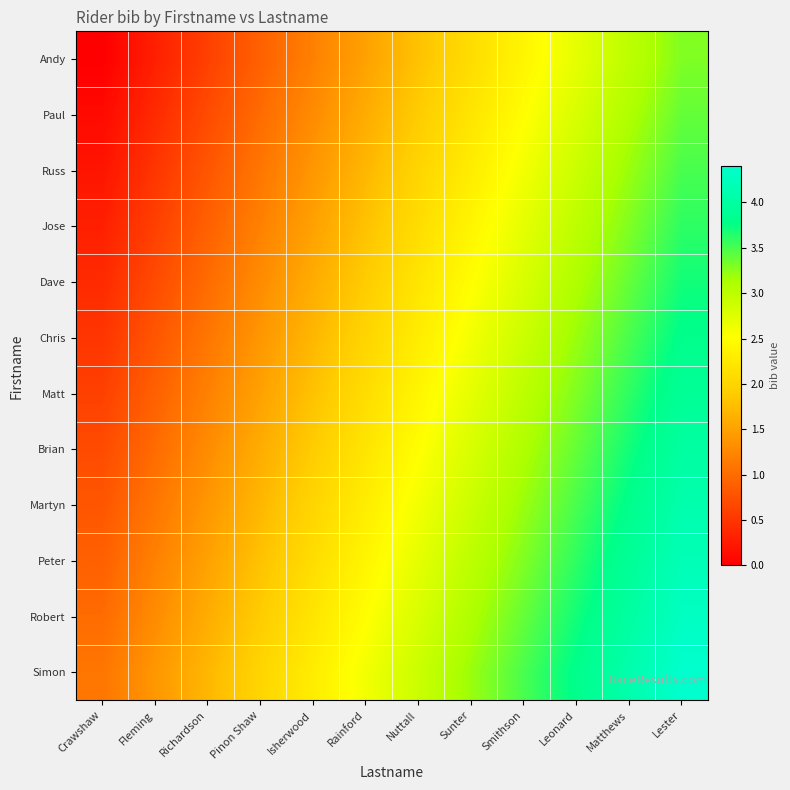

At Nuttall, list the series in order from largest to smallest.

Simon, Robert, Peter, Martyn, Brian, Matt, Chris, Dave, Jose, Russ, Paul, Andy